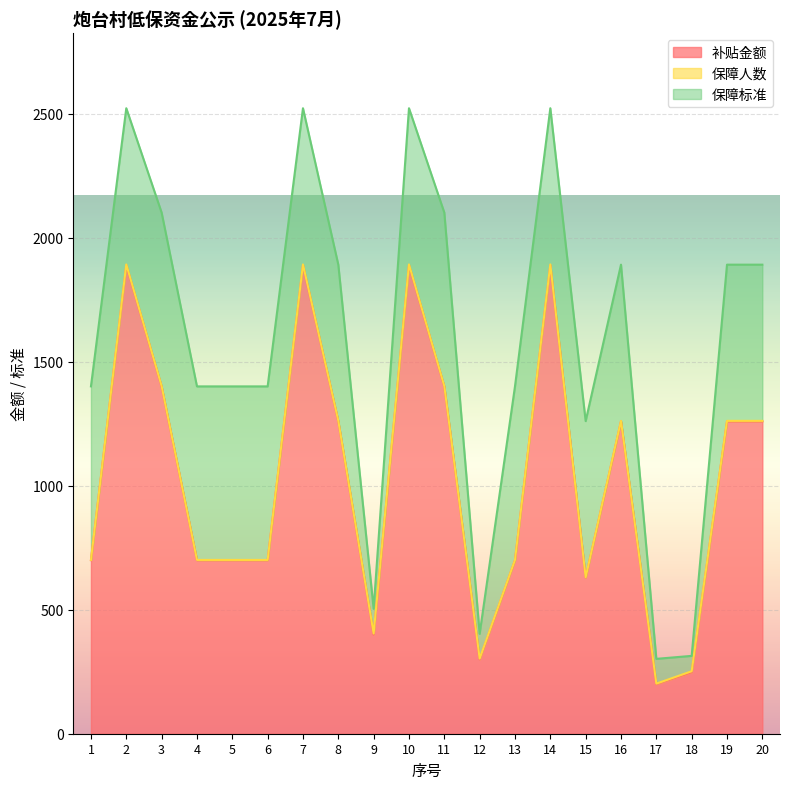

The 保障人数 series shows 1 at 6. True or false?

True